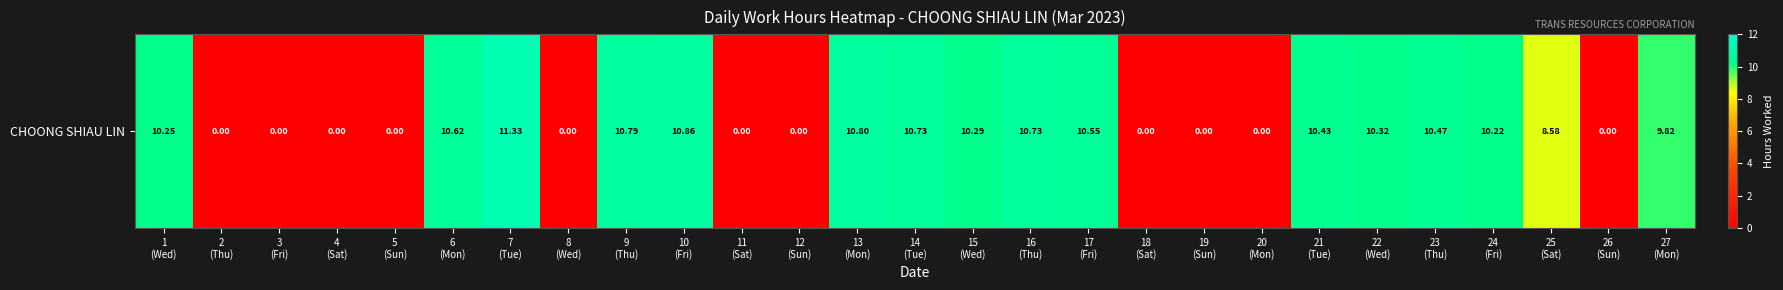

What is the difference between the maximum and second lowest values?

11.3